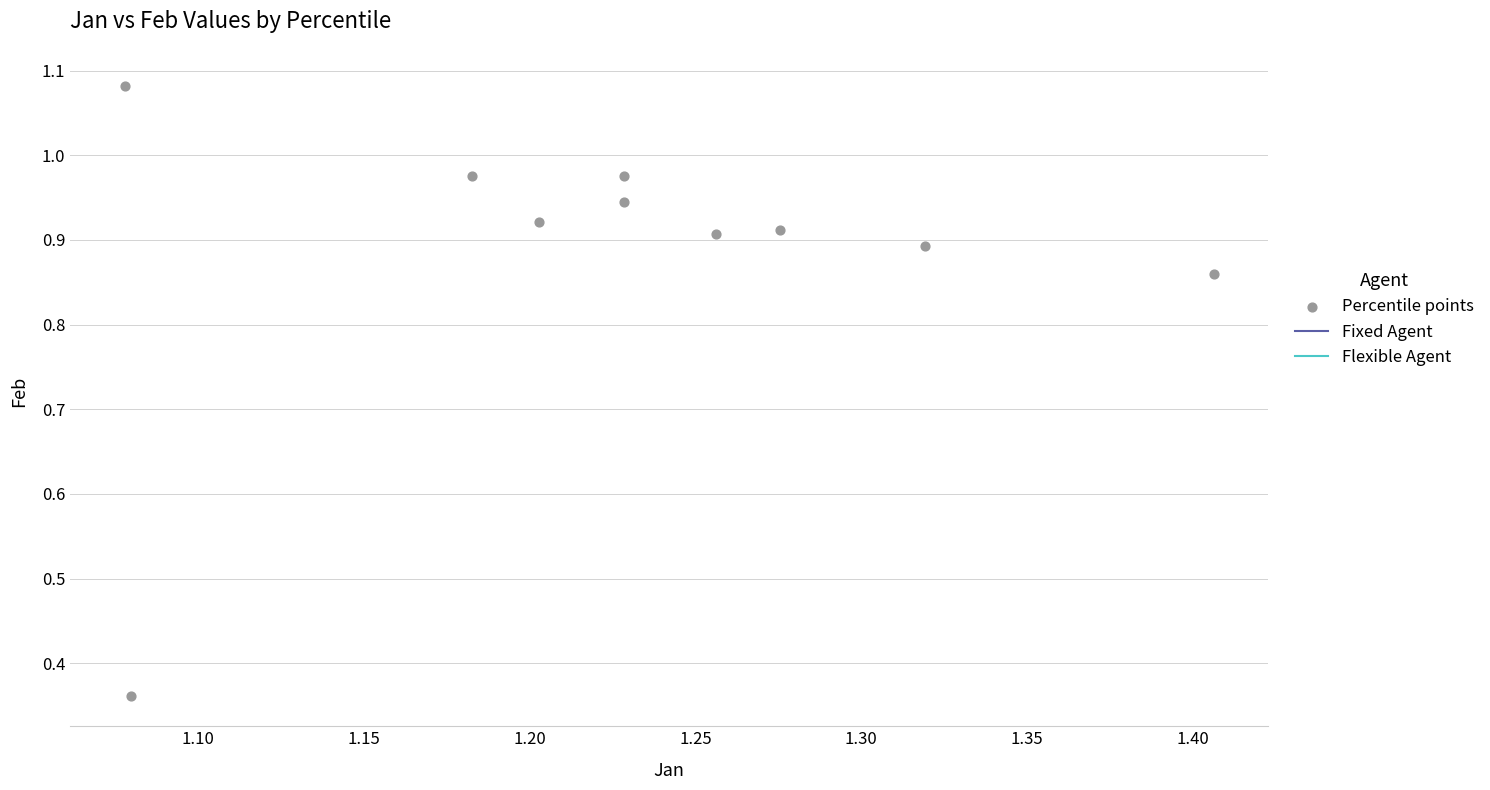

What is the average X value?

1.2